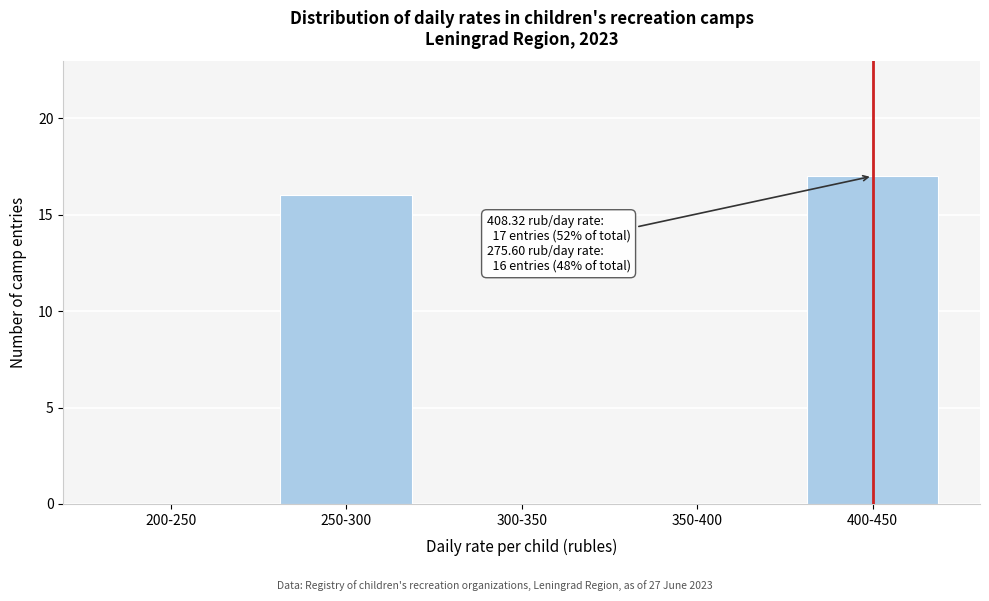

Reading left to right, transcribe all the data shown in this chart.

200-250=0	250-300=16	300-350=0	350-400=0	400-450=17